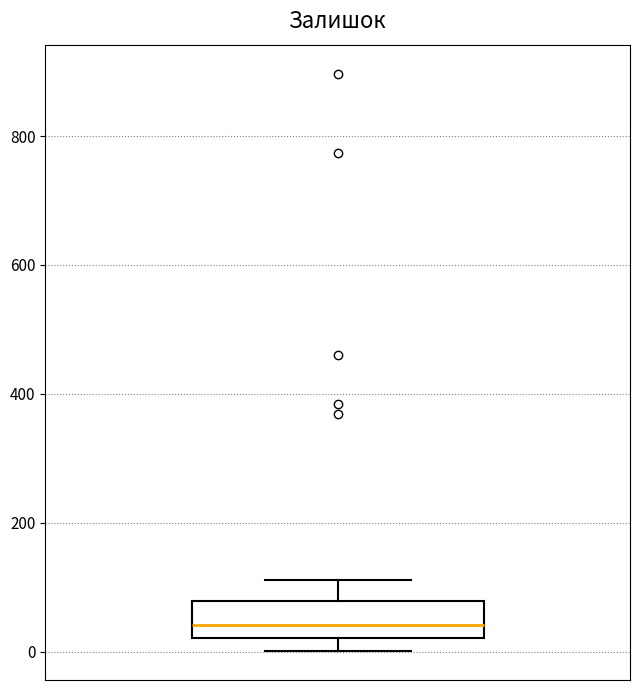

Transcribe this box plot: give where the median line is, the range the box spans, and where the two whiskers end, as read against the y-axis. The values are not printed on the chart, so give them approximately, as read against the axis.

median 40, box 20 to 80, whiskers 0 to 120